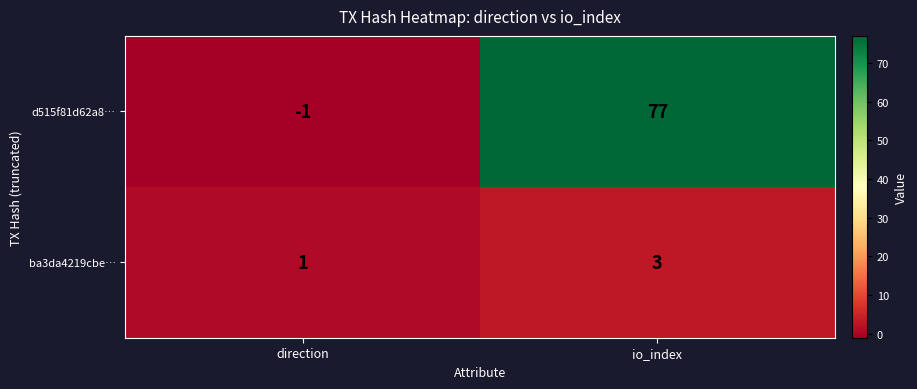

How many distinct data groups are displayed?

2